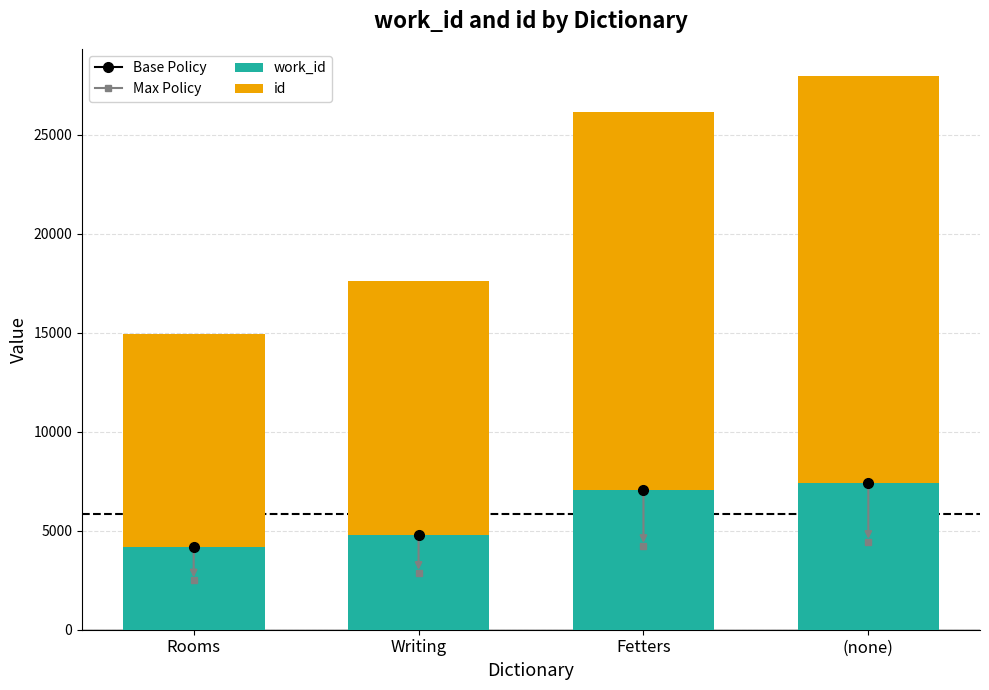

At which category is the sum across all series the highest?

(none)